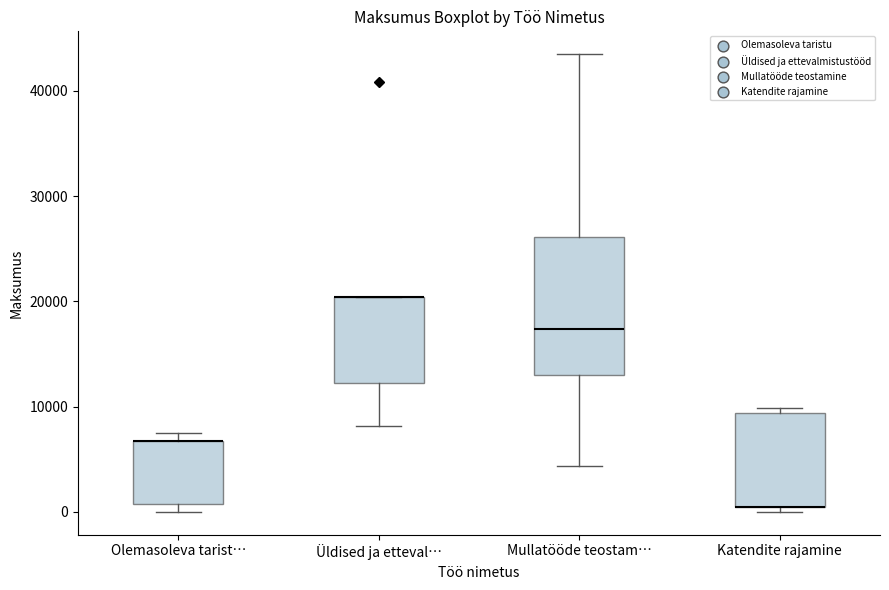

Comparing the boxes themselves (not the whiskers), which one is the tallest?

Mullatööde teostam…